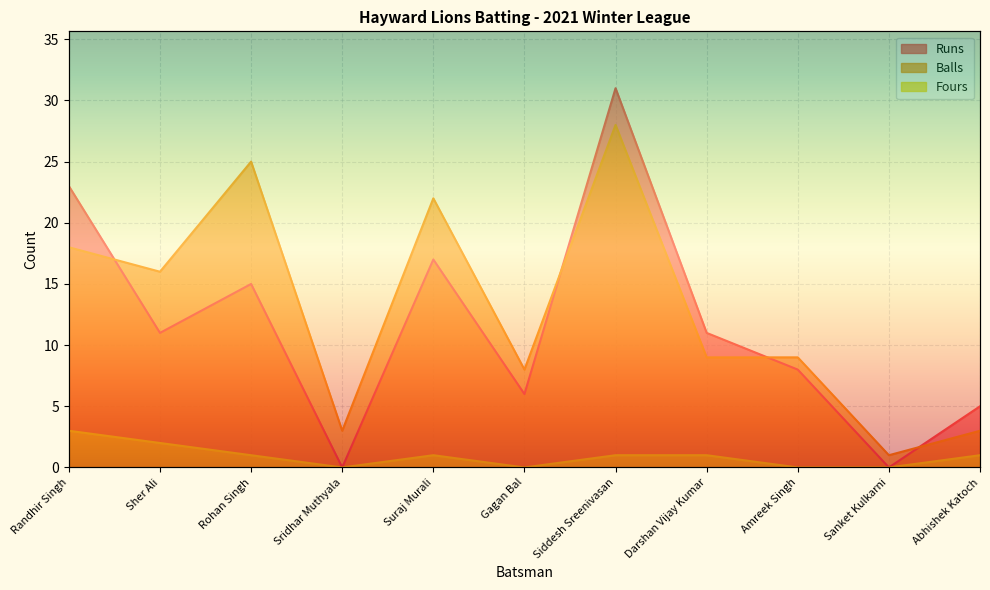

List the series in order of their peak value, lowest first.

Fours, Balls, Runs